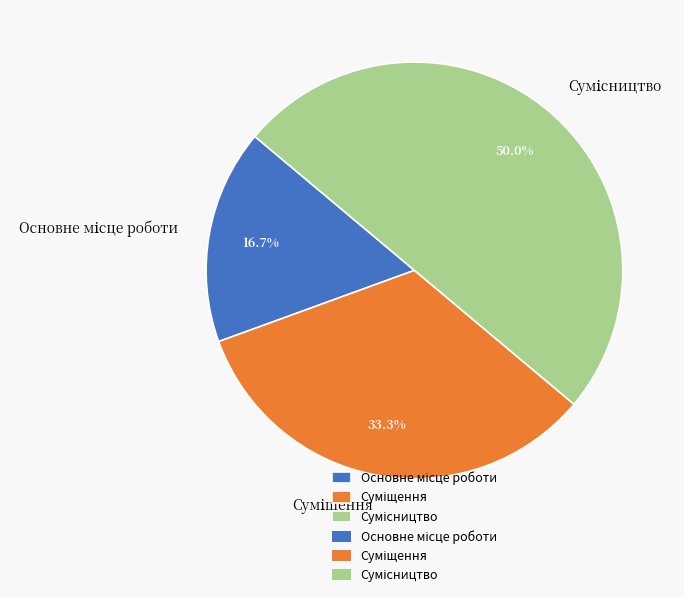

Do Суміщення and Основне місце роботи together represent more than half of the pie?

No